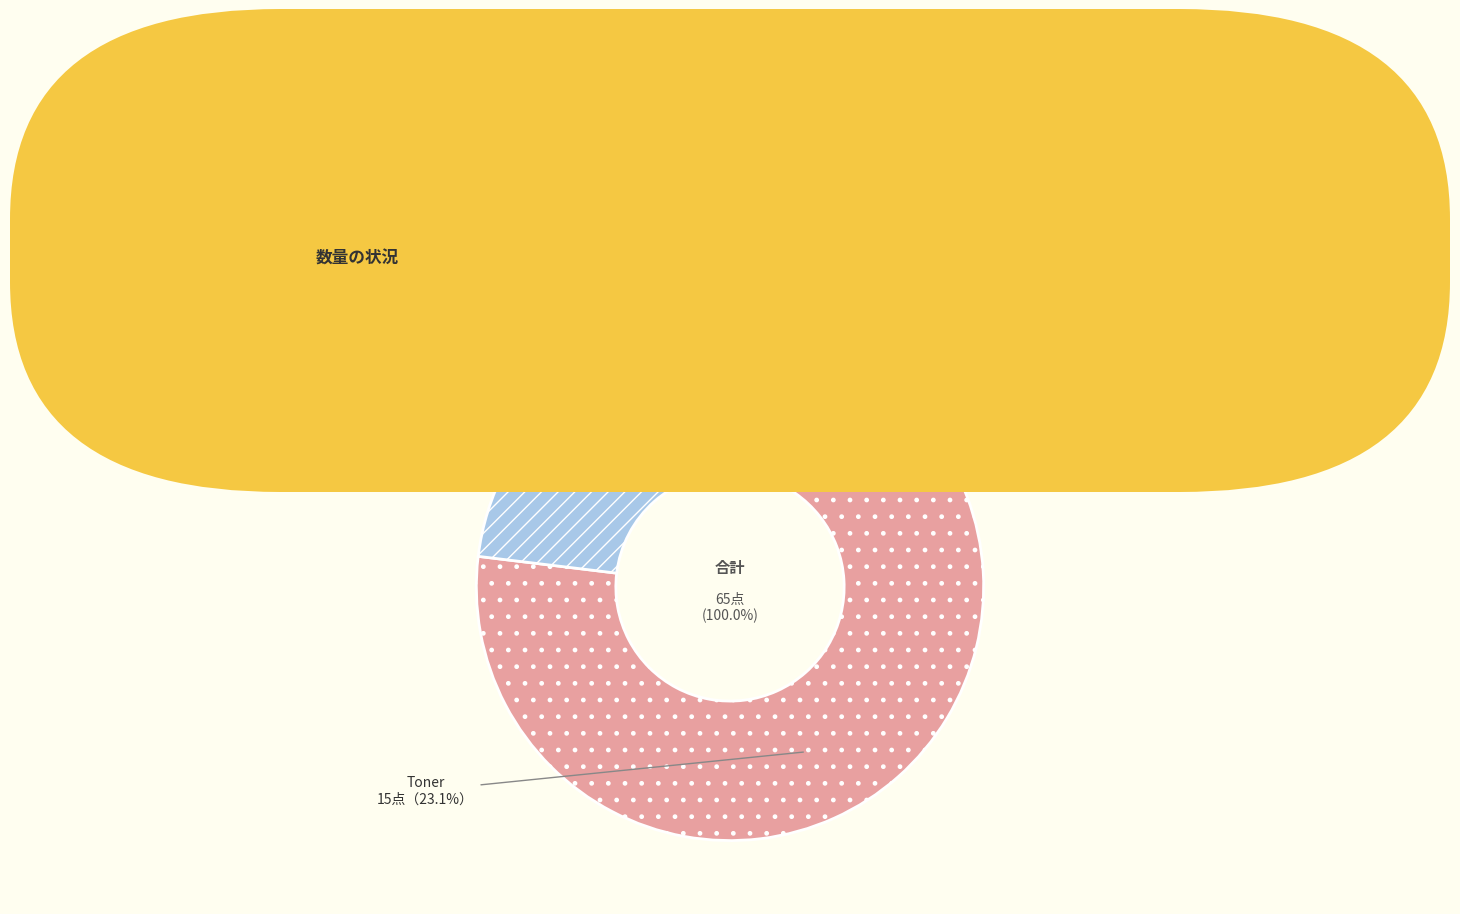

What percentage is NOT represented by Cartuchos de tinta?

23.1%